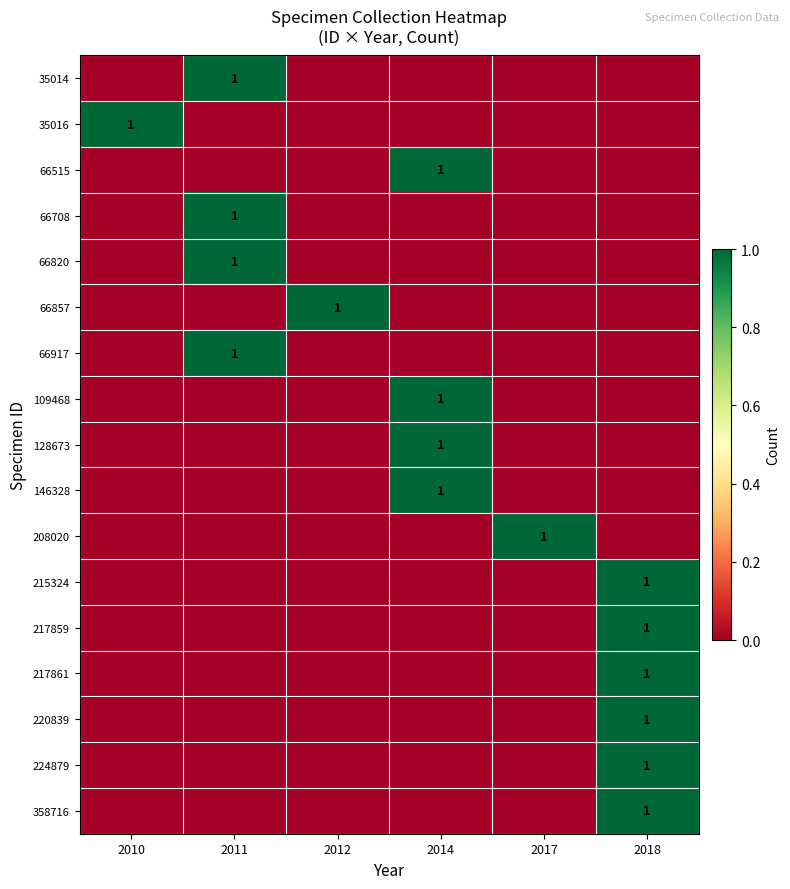

Is it true that 35014 equals 1 at 2011?

True